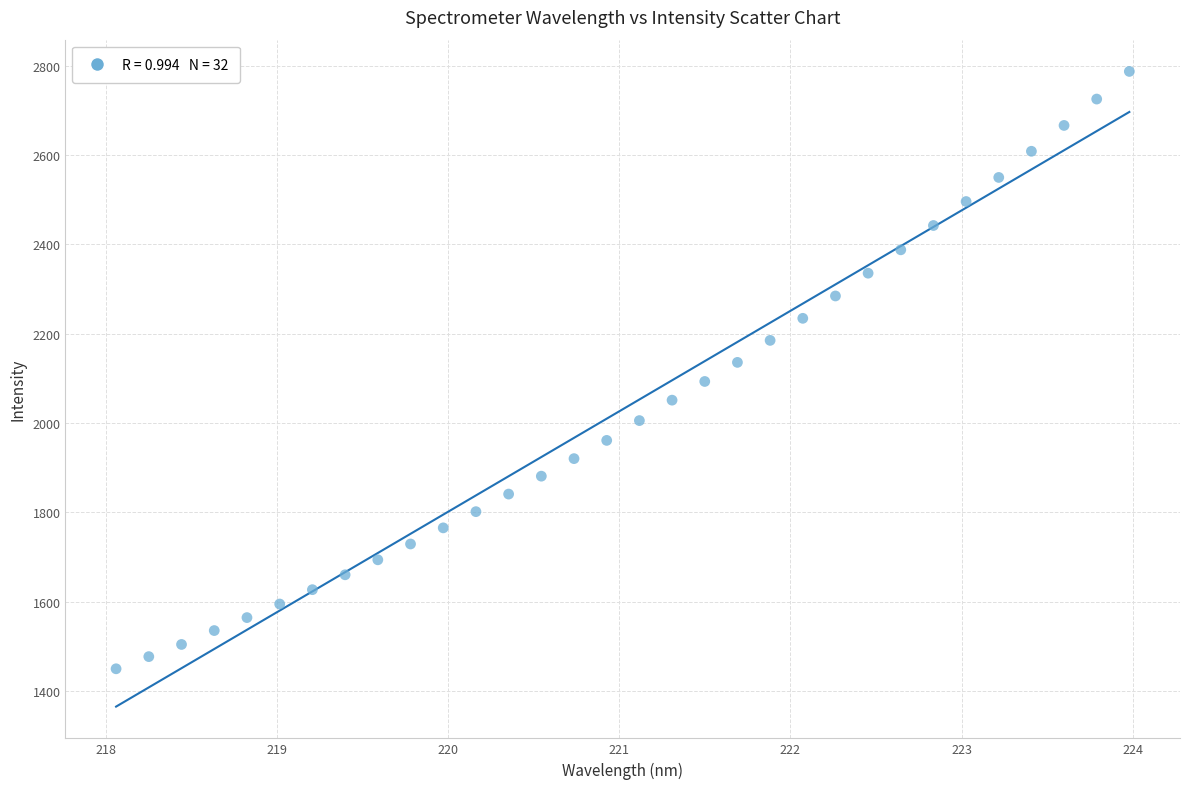

What is the range of Y values (max minus min)?

1337.8